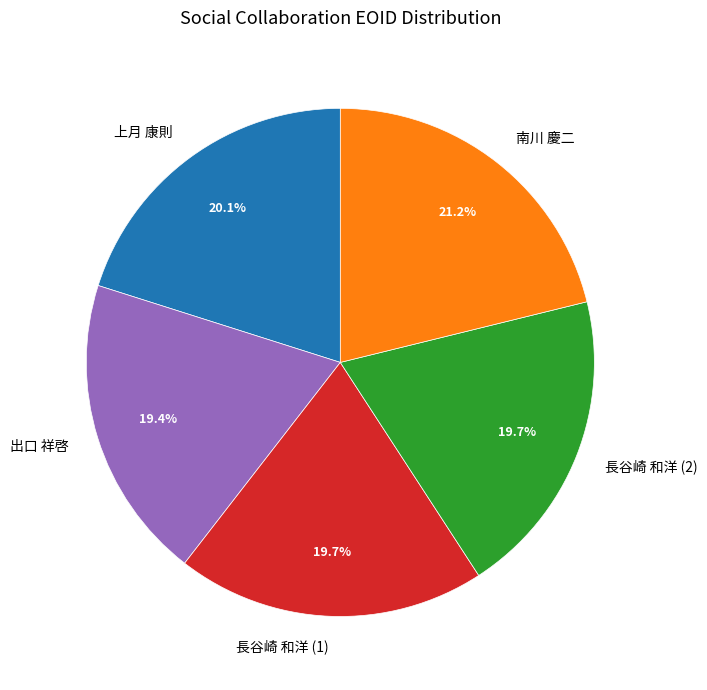

What is the ratio of the value at 長谷崎 和洋 (1) to the value at 上月 康則?

1.0